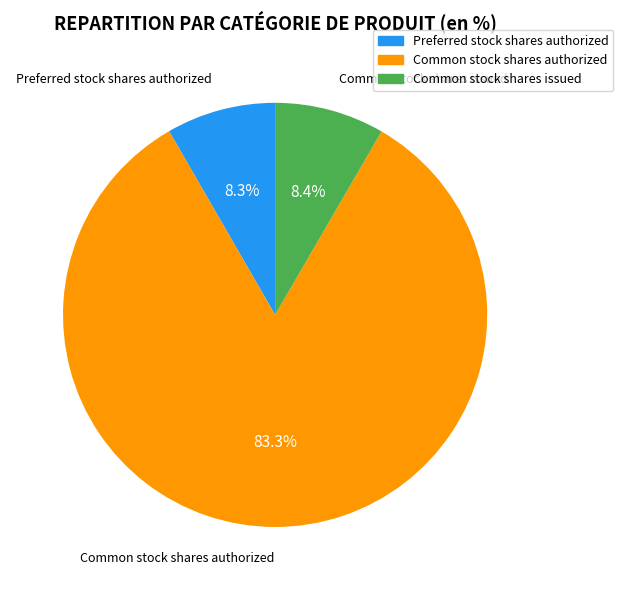

What percentage do Common stock shares authorized and Preferred stock shares authorized together represent?

91.6%